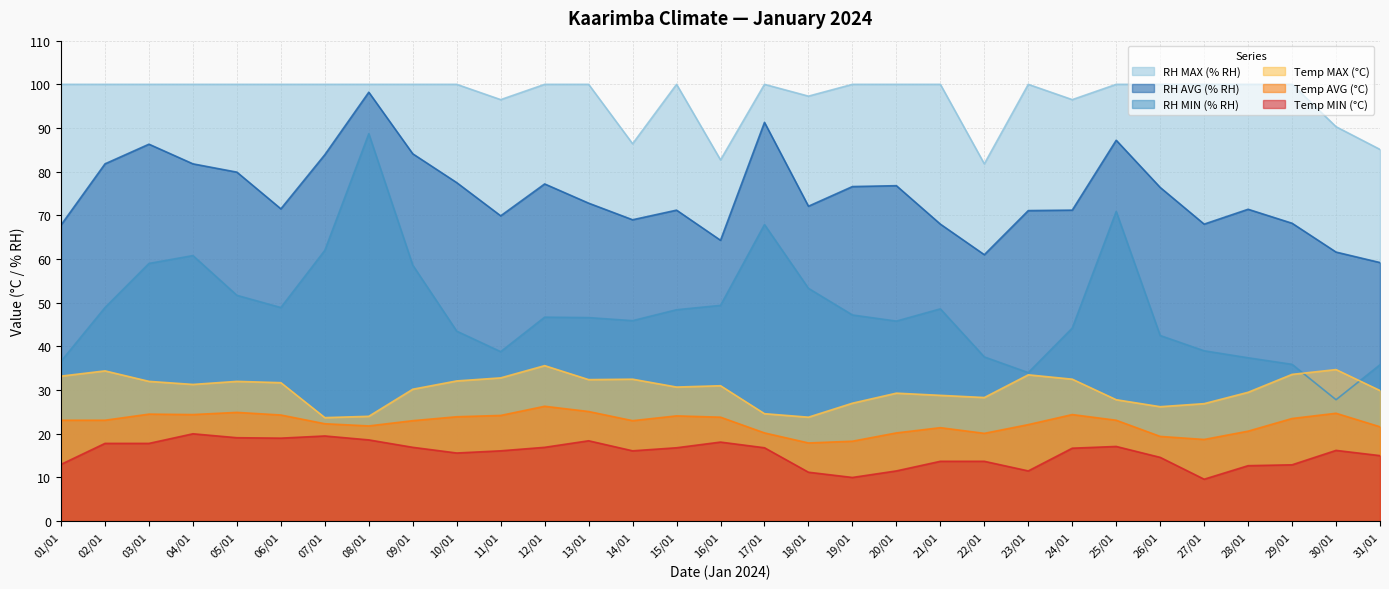

Which series has the largest total across all categories?

RH MAX (% RH)